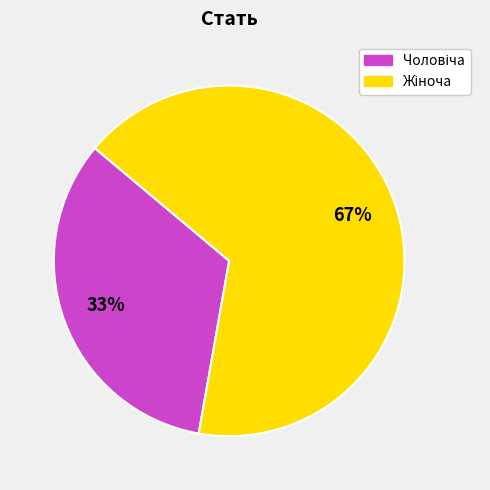

Is there a majority slice in this chart?

Yes